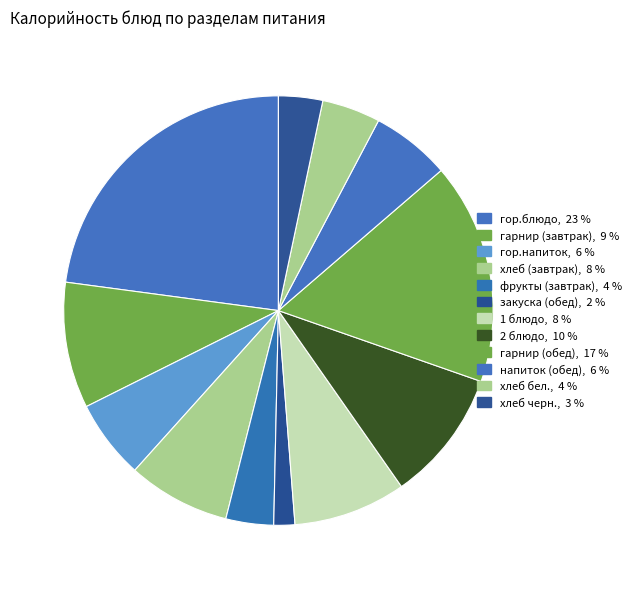

How many slices are in this pie chart?

12